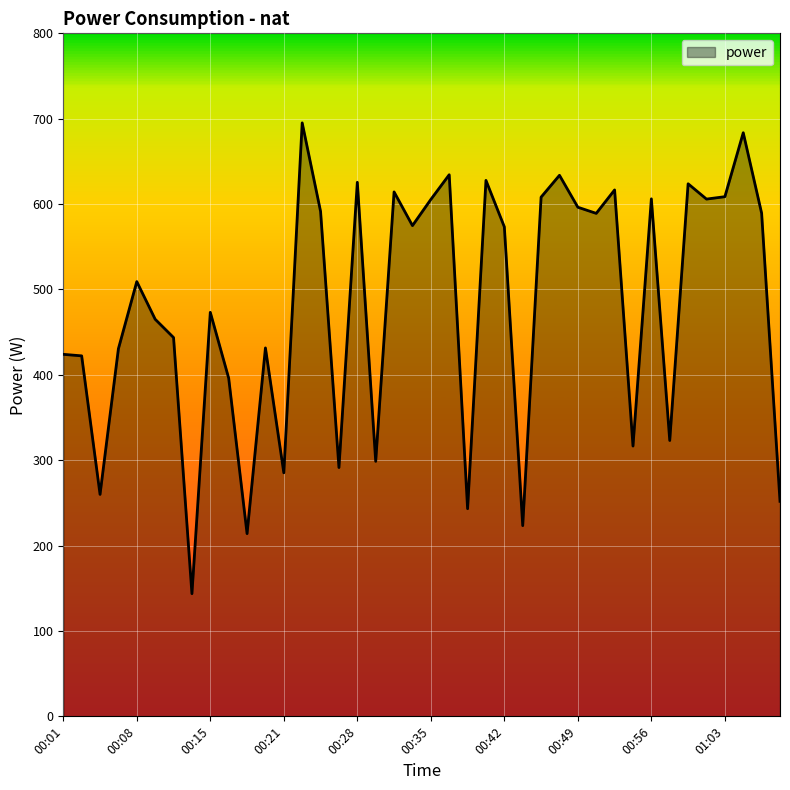

What is the difference between the maximum and minimum values?

551.4